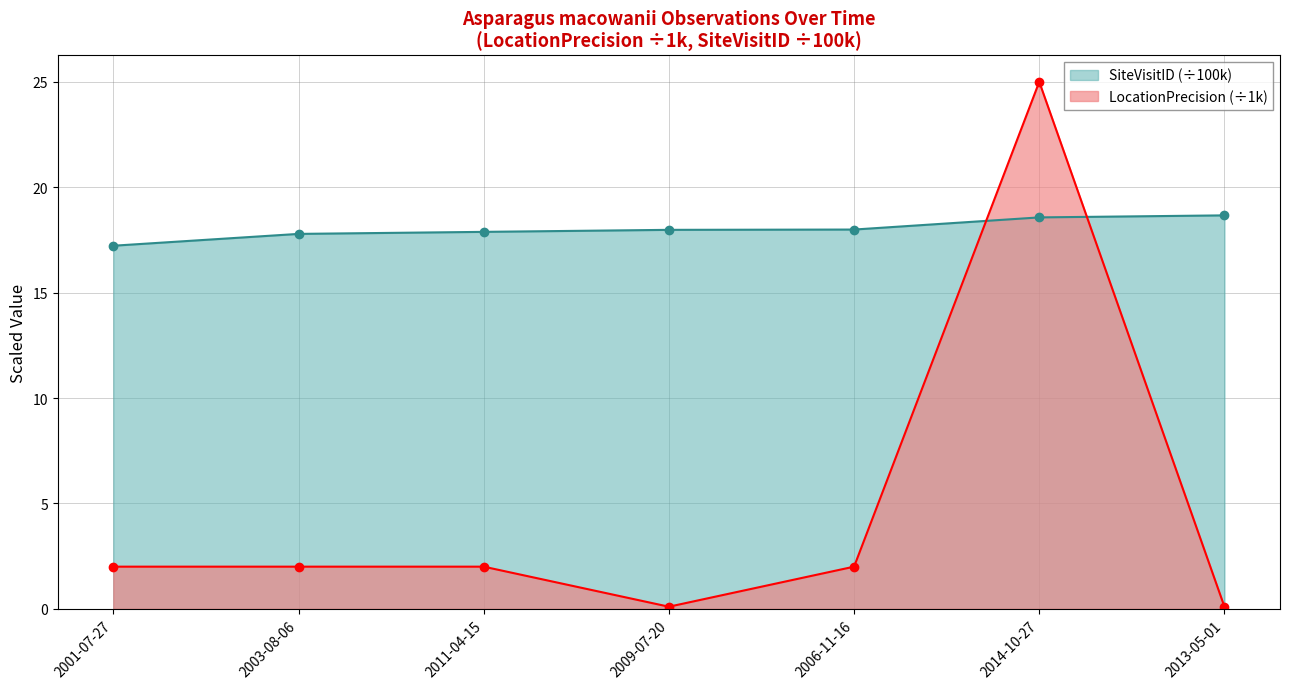

Between which two adjacent categories do LocationPrecision (÷1k) and SiteVisitID (÷100k) first intersect?

2006-11-16 and 2014-10-27